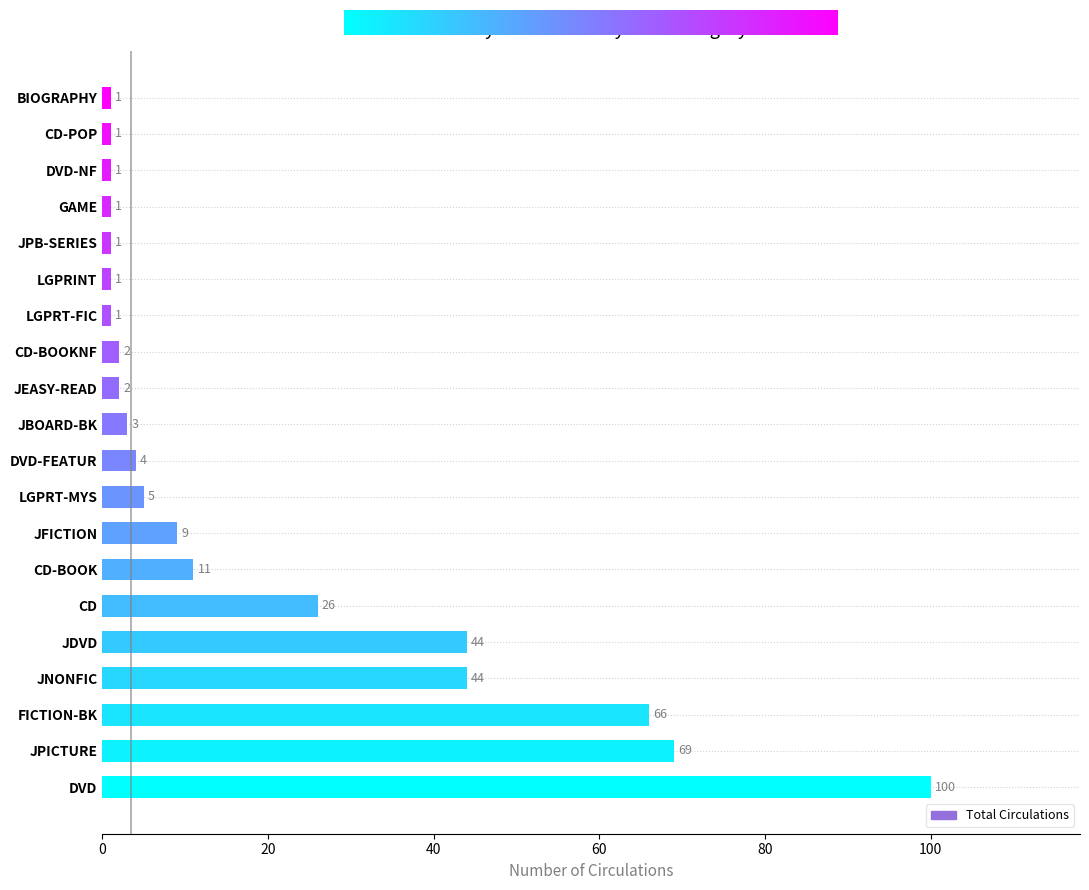

Reading bottom to top, what are all the values shown in this chart?

100	69	66	44	44	26	11	9	5	4	3	2	2	1	1	1	1	1	1	1